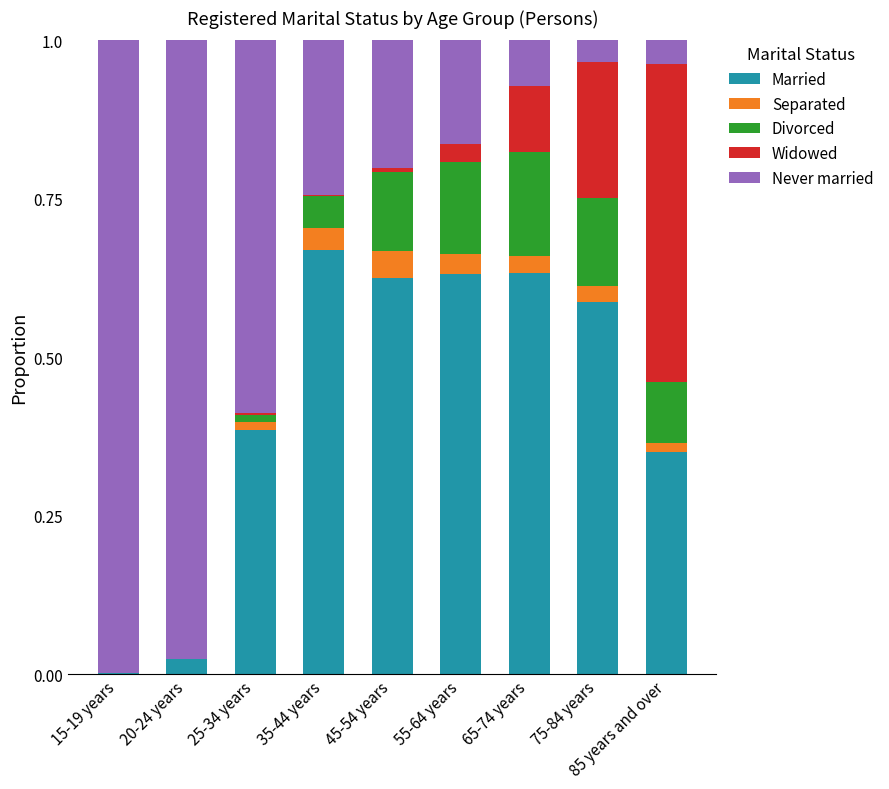

True or false: Married has a value of 0.1 at 25-34 years.

False